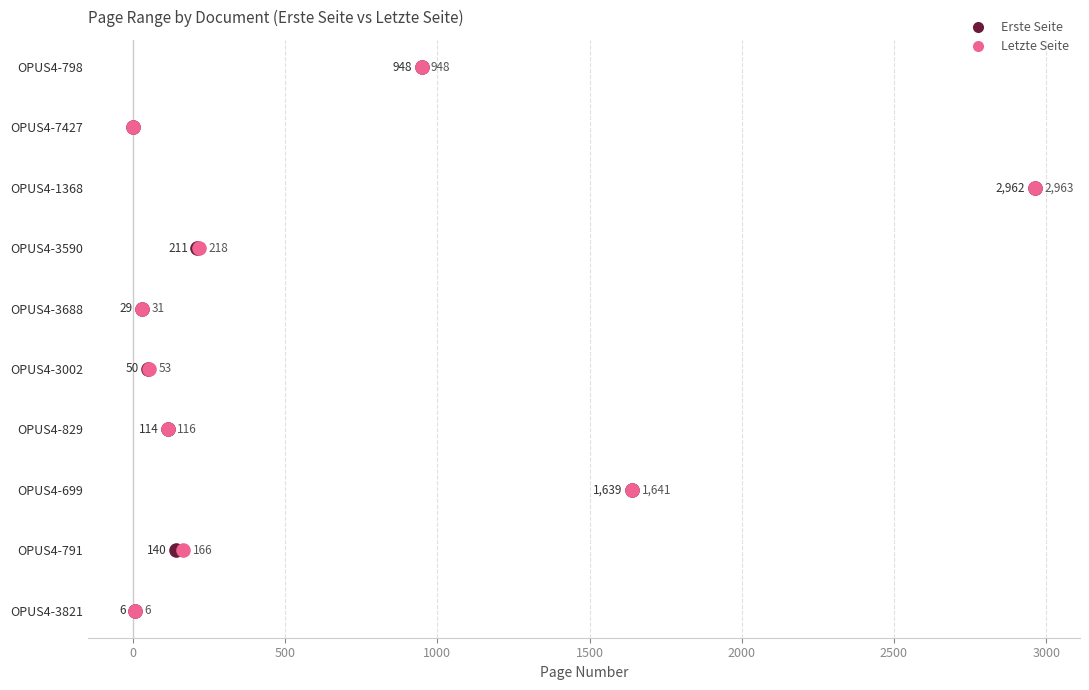

Which series reaches the minimum Y coordinate?

Erste Seite